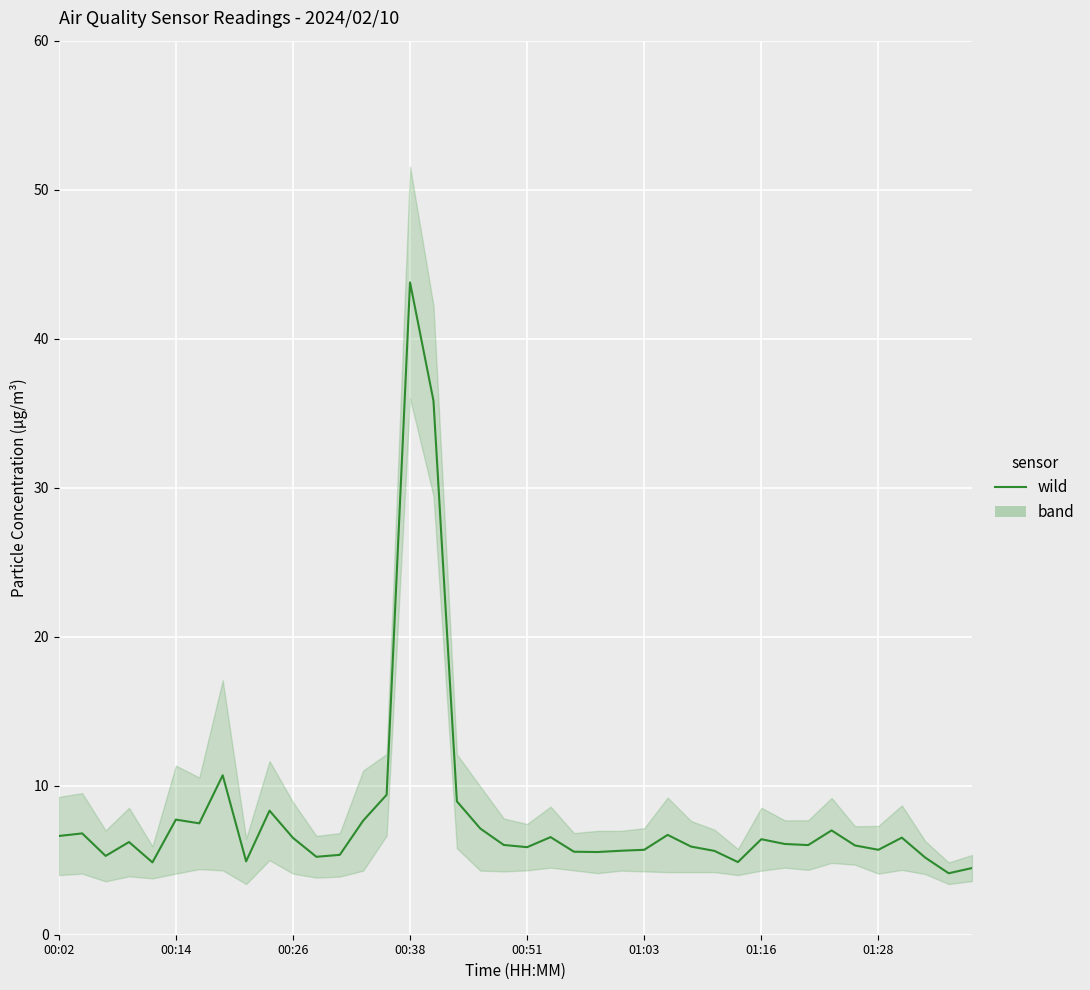

Reading left to right, transcribe all the data shown in this chart.

6.6	6.8	5.3	6.2	4.9	7.7	7.5	10.7	4.9	8.3	6.5	5.2	5.4	7.7	9.4	43.8	35.8	8.9	7.1	6.0	5.9	6.5	5.6	5.5	5.6	5.7	6.7	5.9	5.6	4.9	6.4	6.1	6.0	7.0	6.0	5.7	6.5	5.2	4.1	4.5